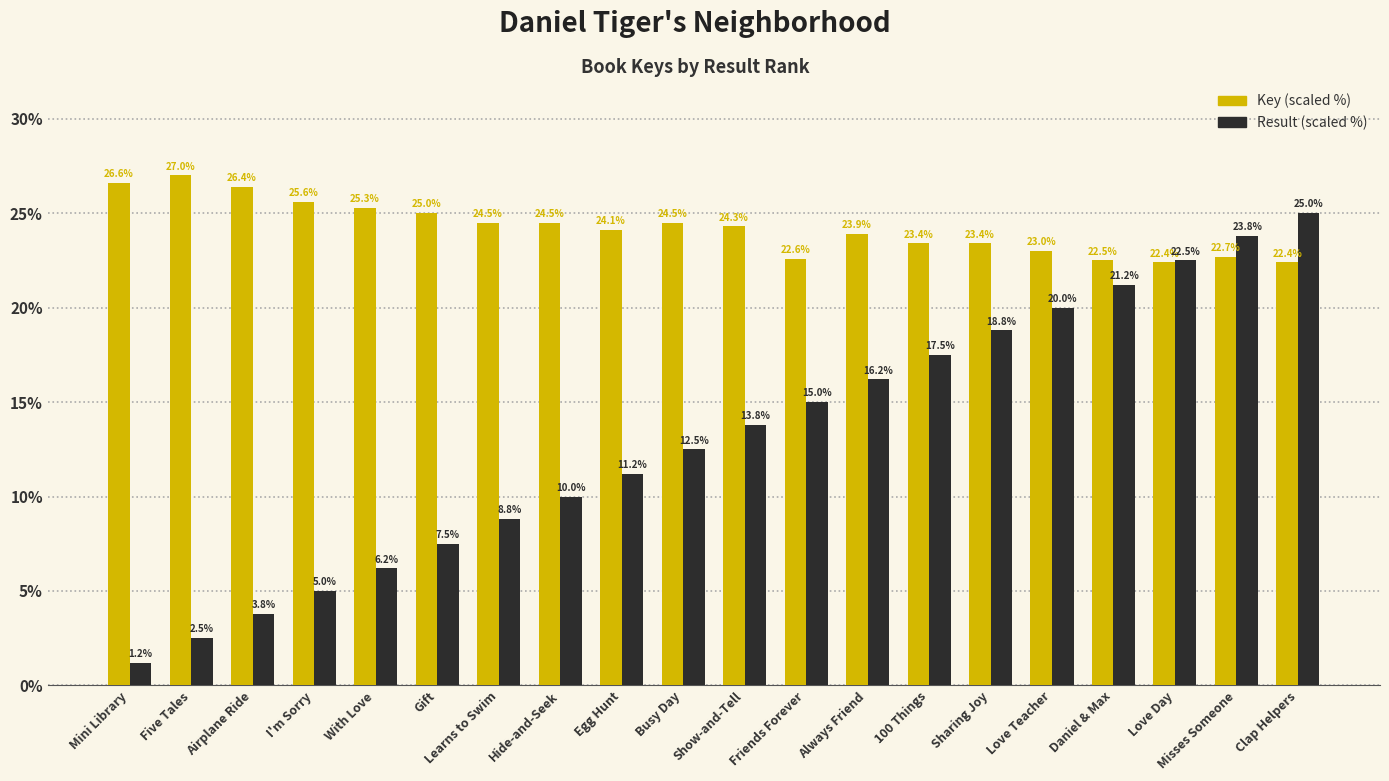

What is the difference between the highest and lowest values at Mini Library?

25.4